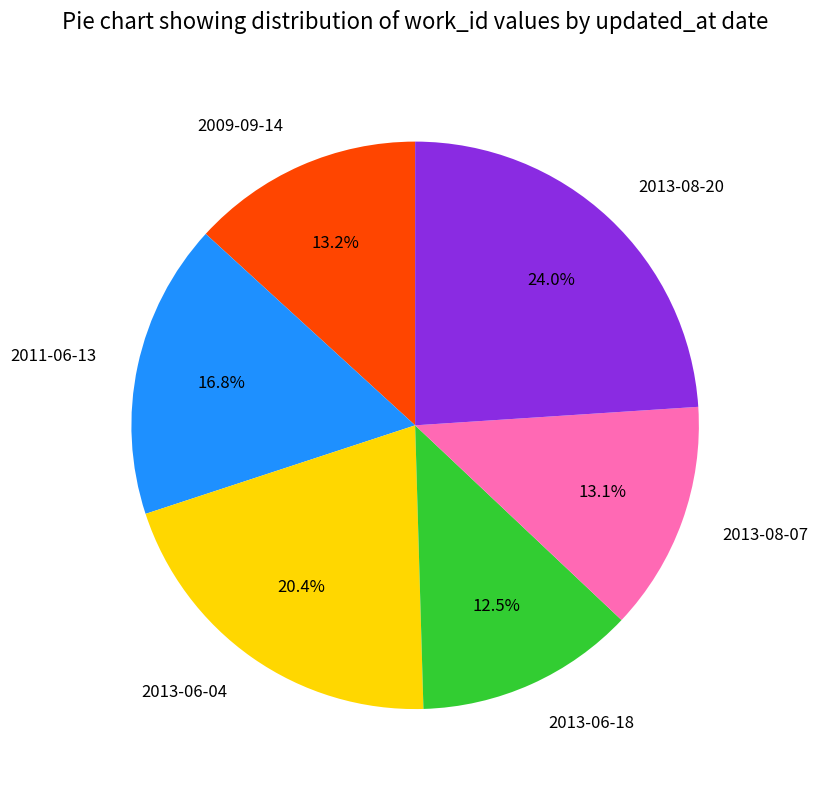

What is the smallest slice in the pie chart?

2013-06-18